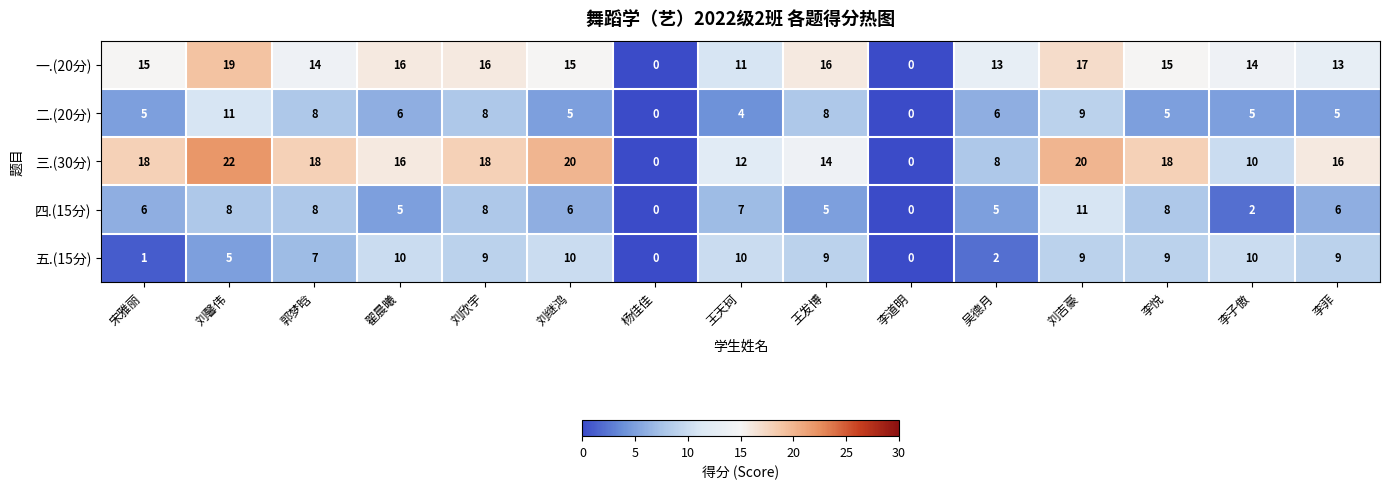

Which series has the largest total across all categories?

三.(30分)